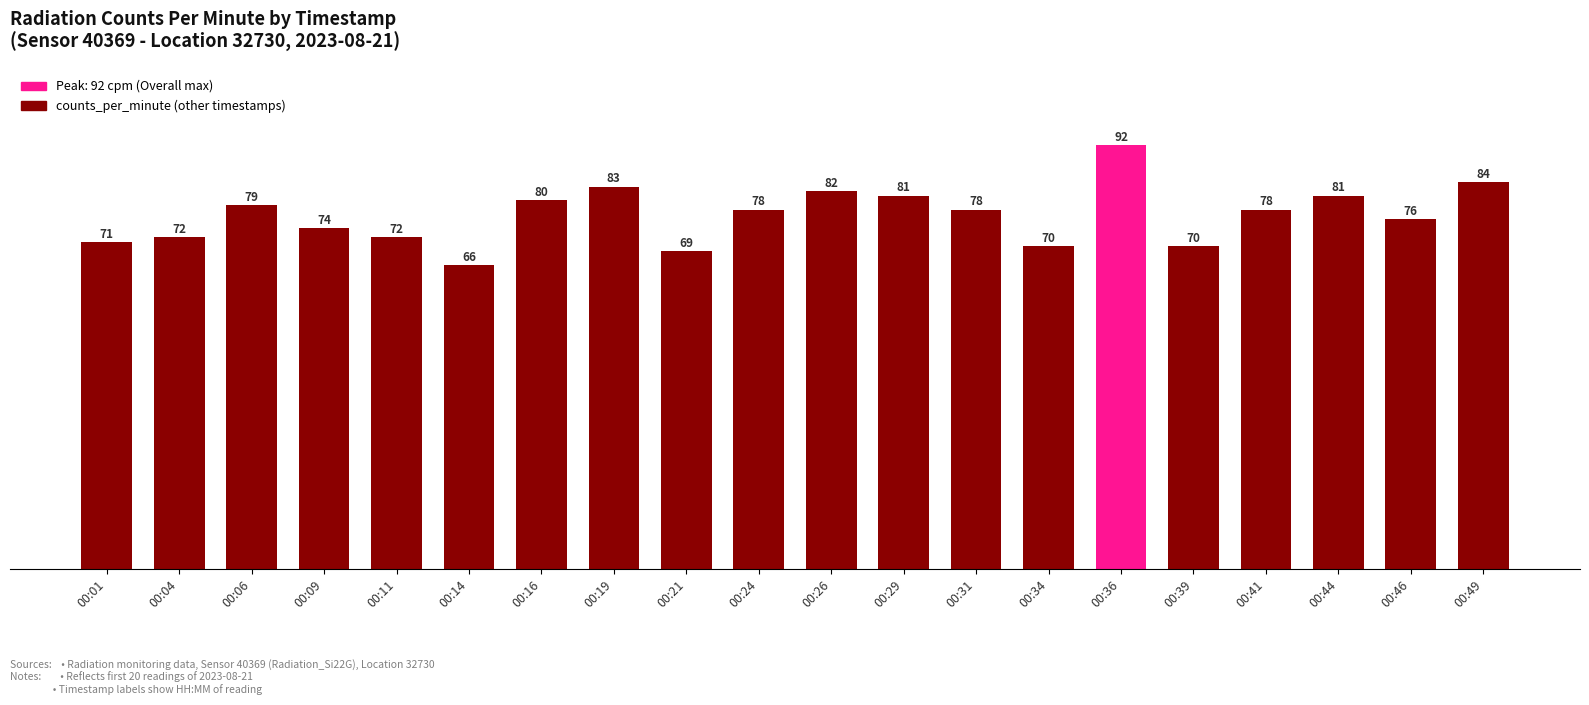

What is the smallest value displayed?

66